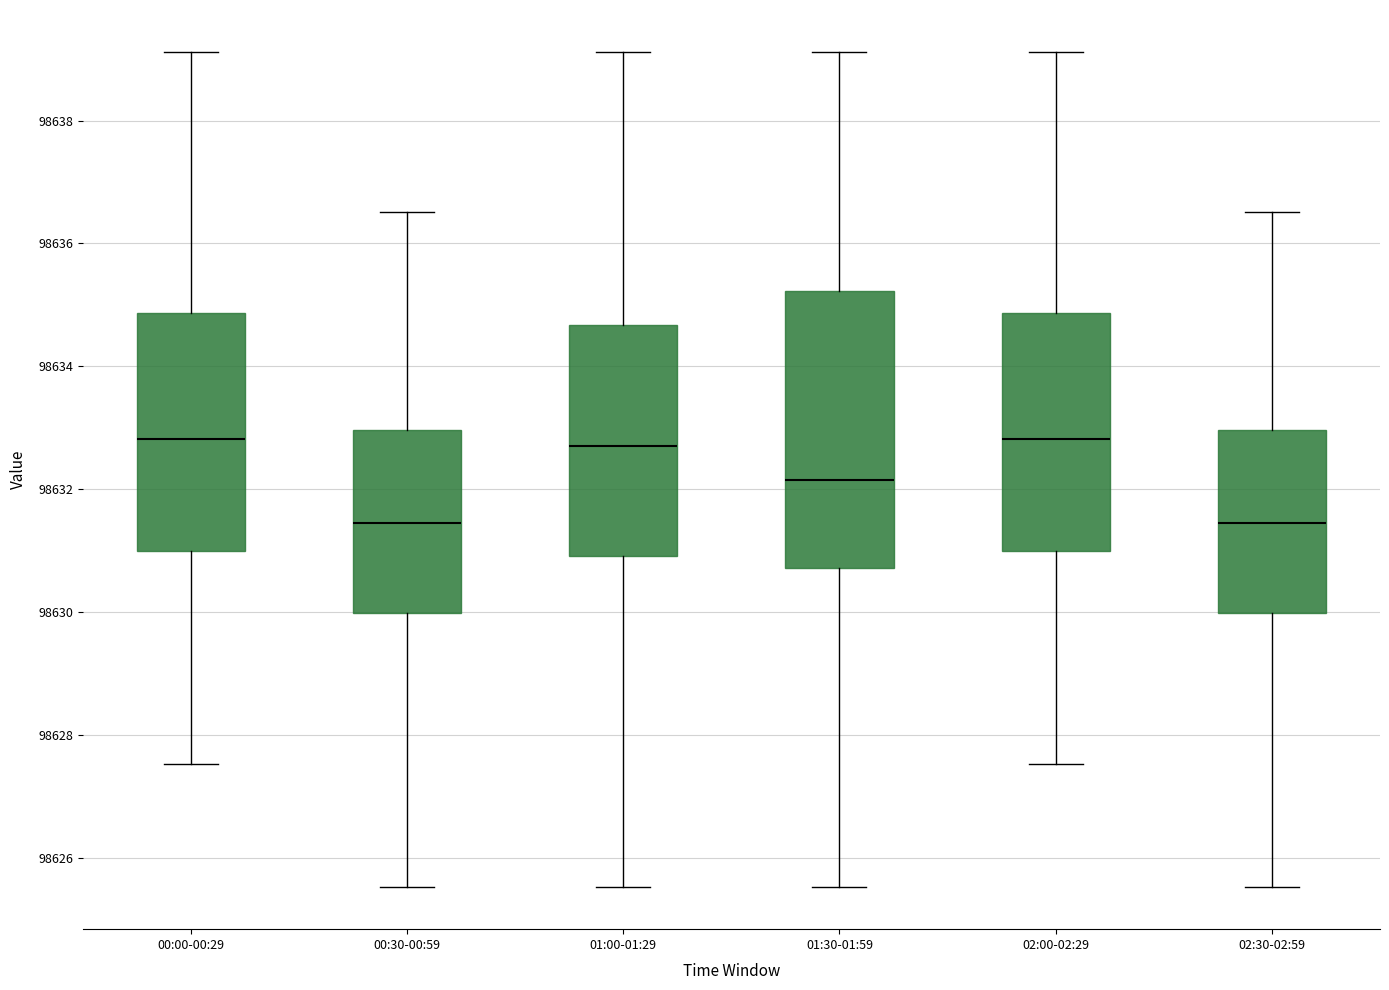

Reading left to right, transcribe this box plot: for each box, give where its median line is, the range the box spans, and where its two whiskers end, as read against the y-axis. The values are not printed on the chart, so give them approximately, as read against the axis.

00:00-00:29: median 98632.8, box 98631.0 to 98634.8, whiskers 98627.6 to 98639.2
00:30-00:59: median 98631.4, box 98630.0 to 98633.0, whiskers 98625.6 to 98636.6
01:00-01:29: median 98632.8, box 98631.0 to 98634.6, whiskers 98625.6 to 98639.2
01:30-01:59: median 98632.2, box 98630.8 to 98635.2, whiskers 98625.6 to 98639.2
02:00-02:29: median 98632.8, box 98631.0 to 98634.8, whiskers 98627.6 to 98639.2
02:30-02:59: median 98631.4, box 98630.0 to 98633.0, whiskers 98625.6 to 98636.6